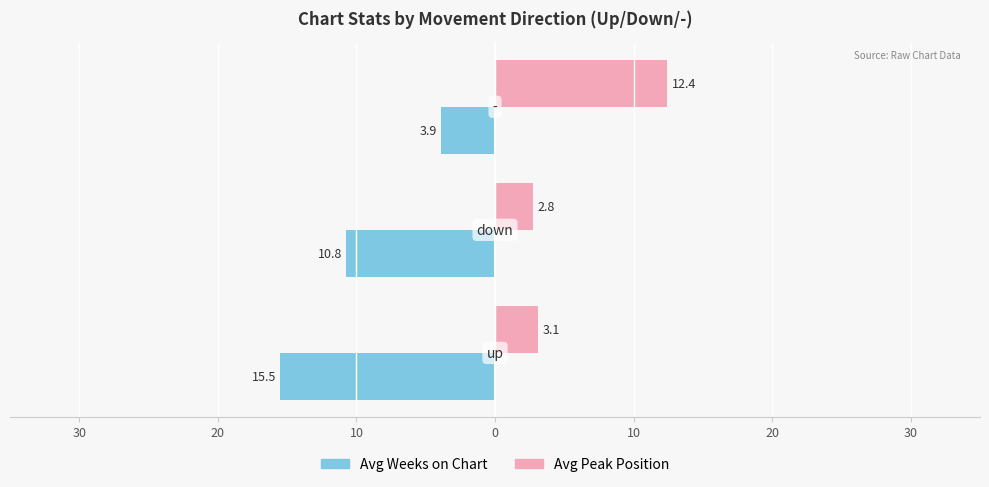

Which series has the widest spread of values?

Avg Weeks on Chart